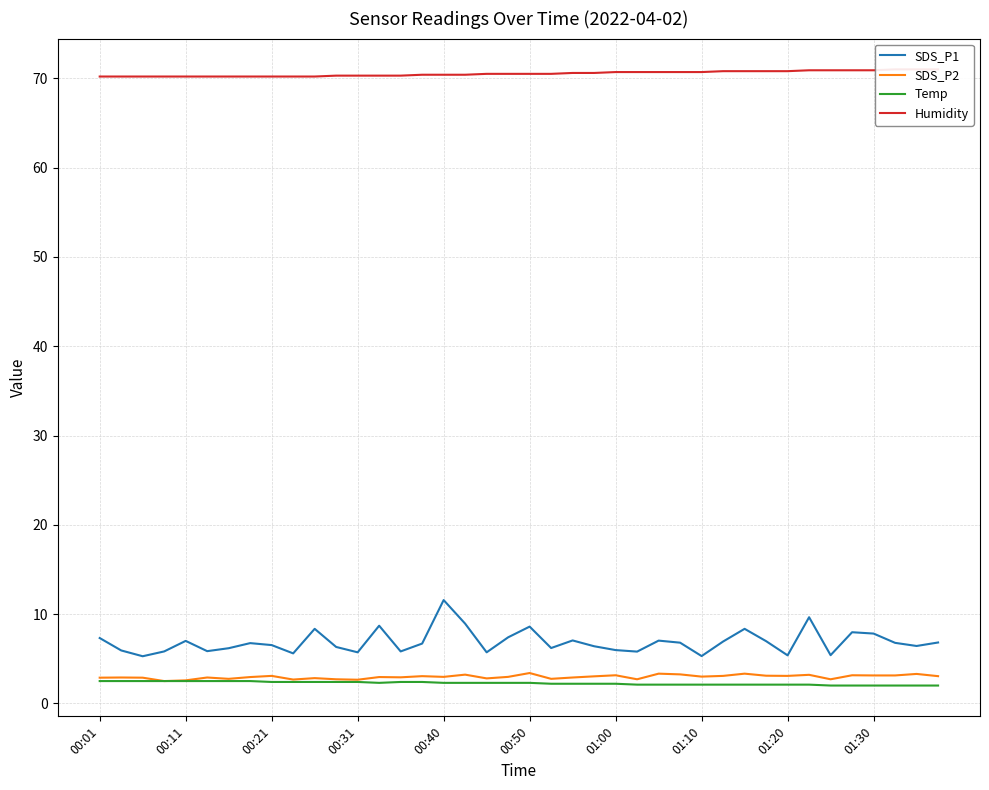

The SDS_P2 series shows 0.8 at 01:30. True or false?

False